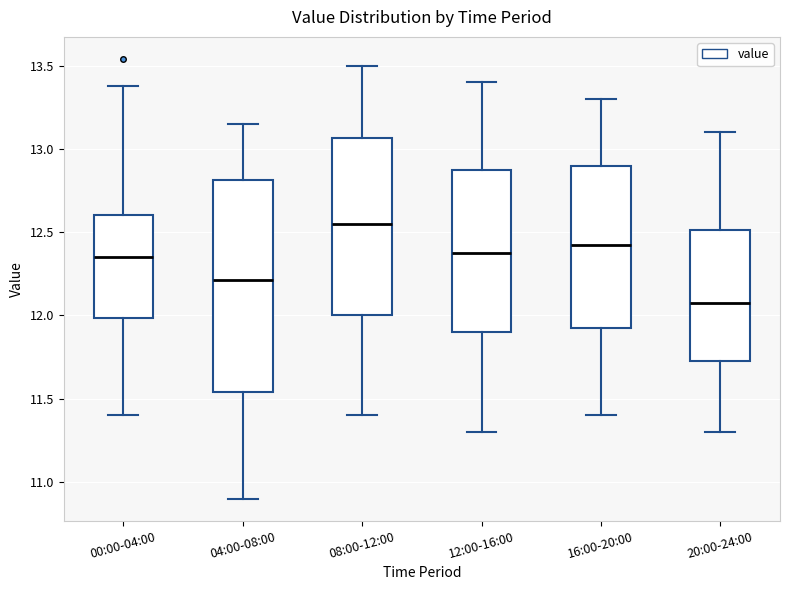

Which box has the lowest median line?

20:00-24:00